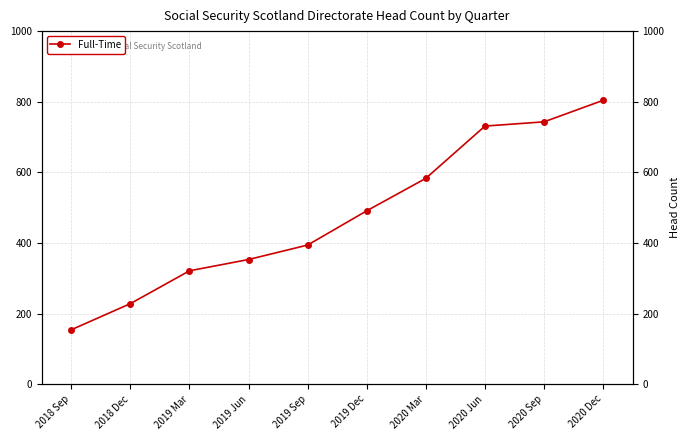

At which category does the chart reach its peak across all series?

2020 Dec